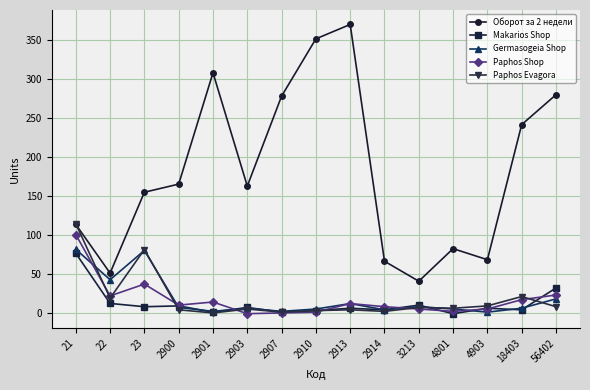

In Makarios Shop, how many points are higher than both neighbors (excluding endpoints)?

5